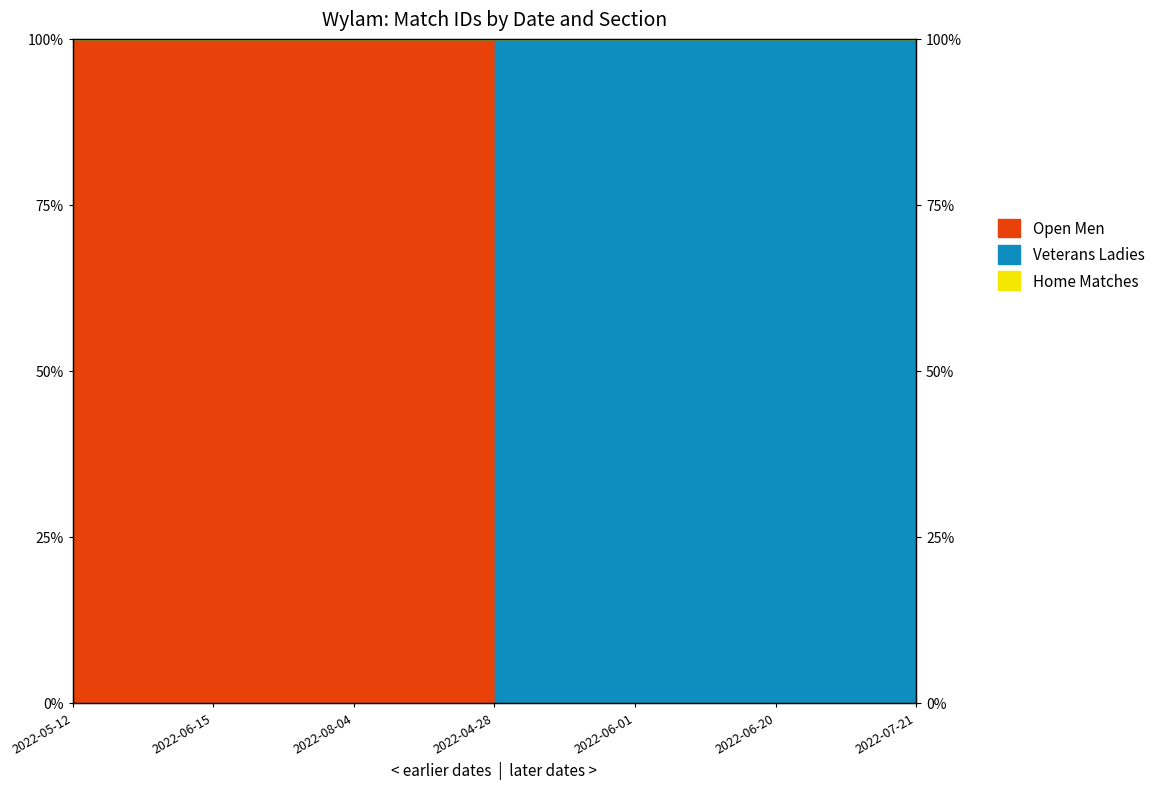

What is the difference between the second highest and minimum values?

100